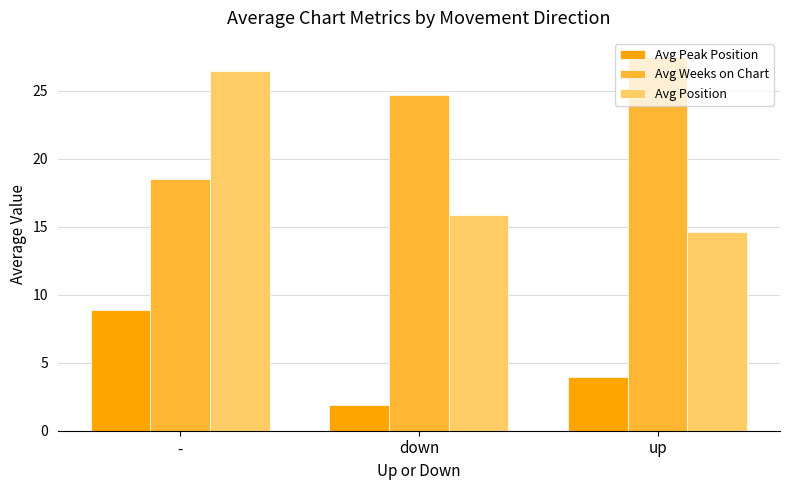

How many bars are there in total?

9